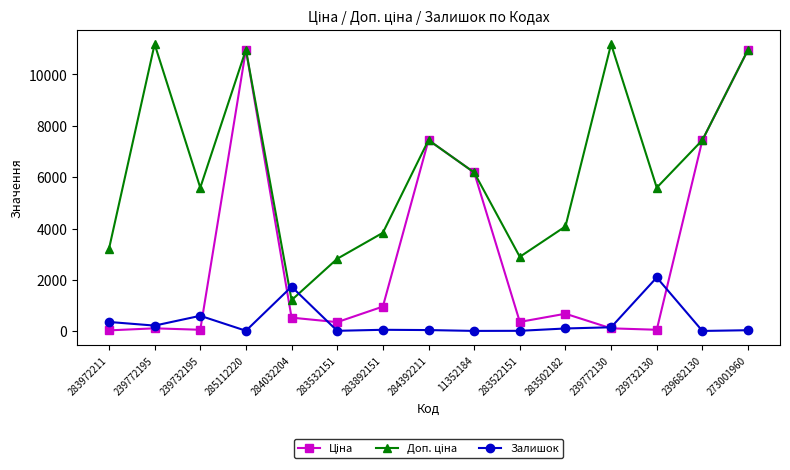

What is the maximum value shown in the chart?

11182.0